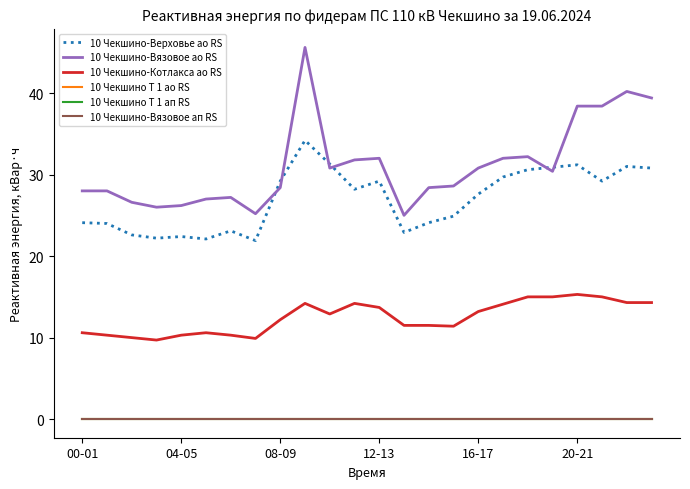

What is the sum of all 10 Чекшино-Котлакса ао RS values?

299.5